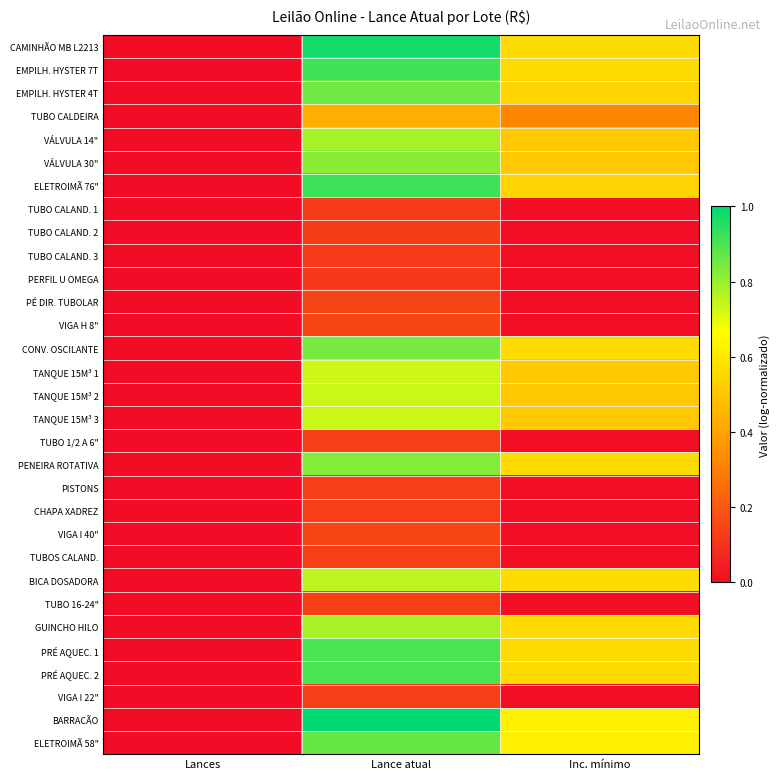

Which label corresponds to the smallest value in the chart?

Lances